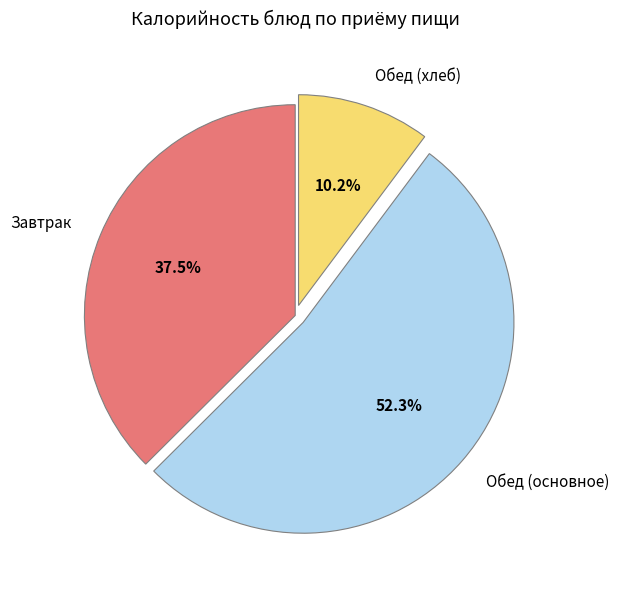

Approximately how many times larger is the value at Завтрак compared to Обед (хлеб)?

3.7